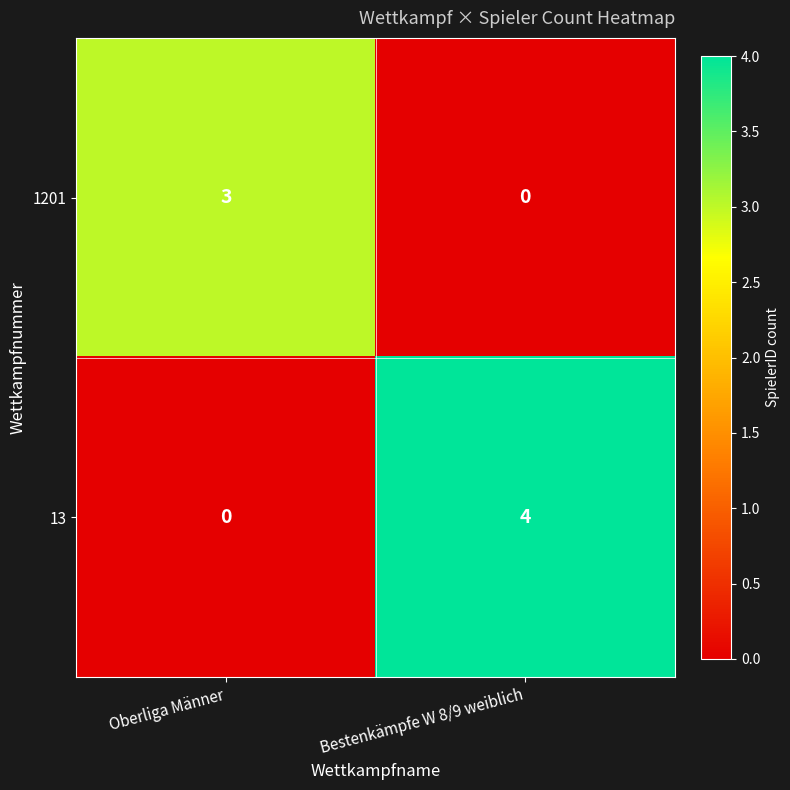

What is the sum of all 1201 values?

3